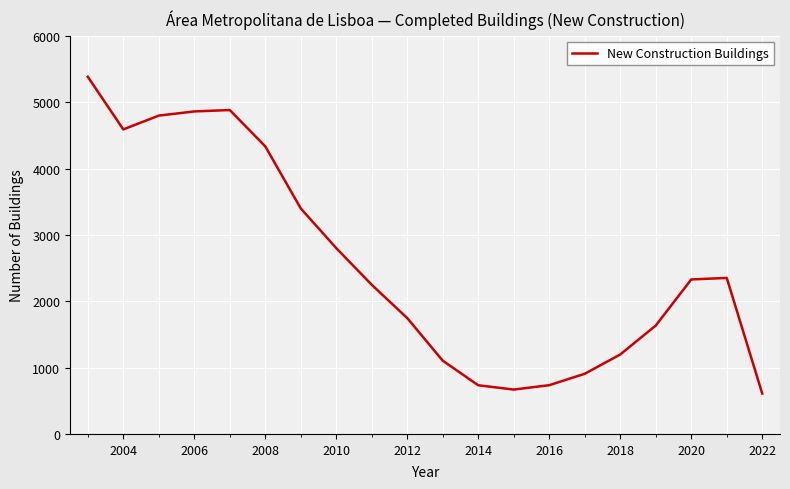

What is the difference between the second highest and minimum values?

4274